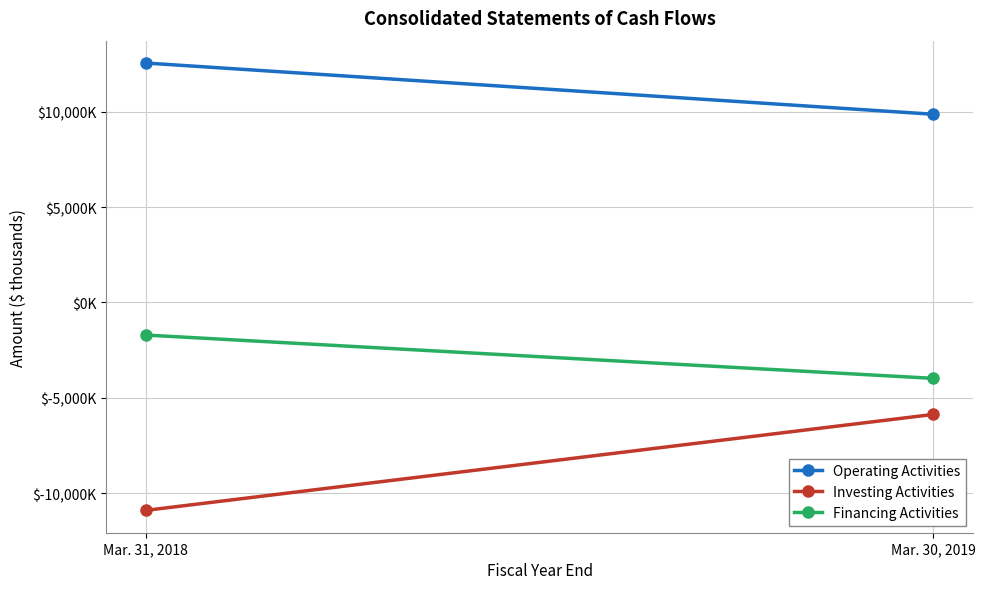

What position from the right is Mar. 31, 2018?

2